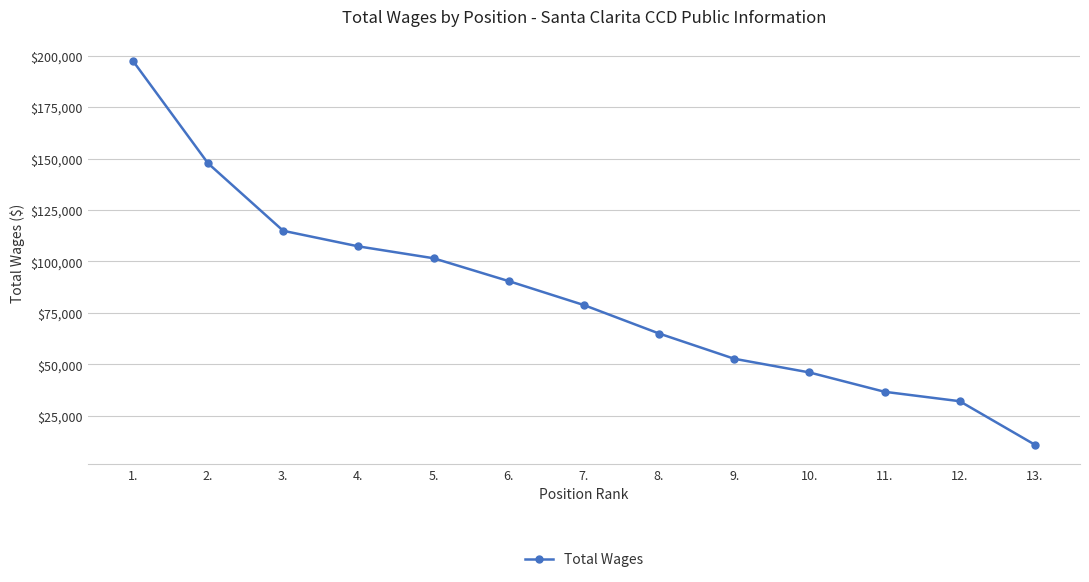

What is the difference between the maximum and minimum values?

186497